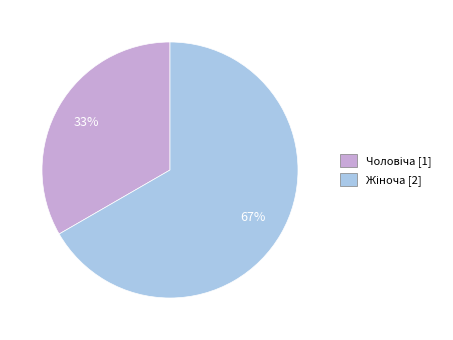

To the nearest percent, what is the average slice percentage?

50%